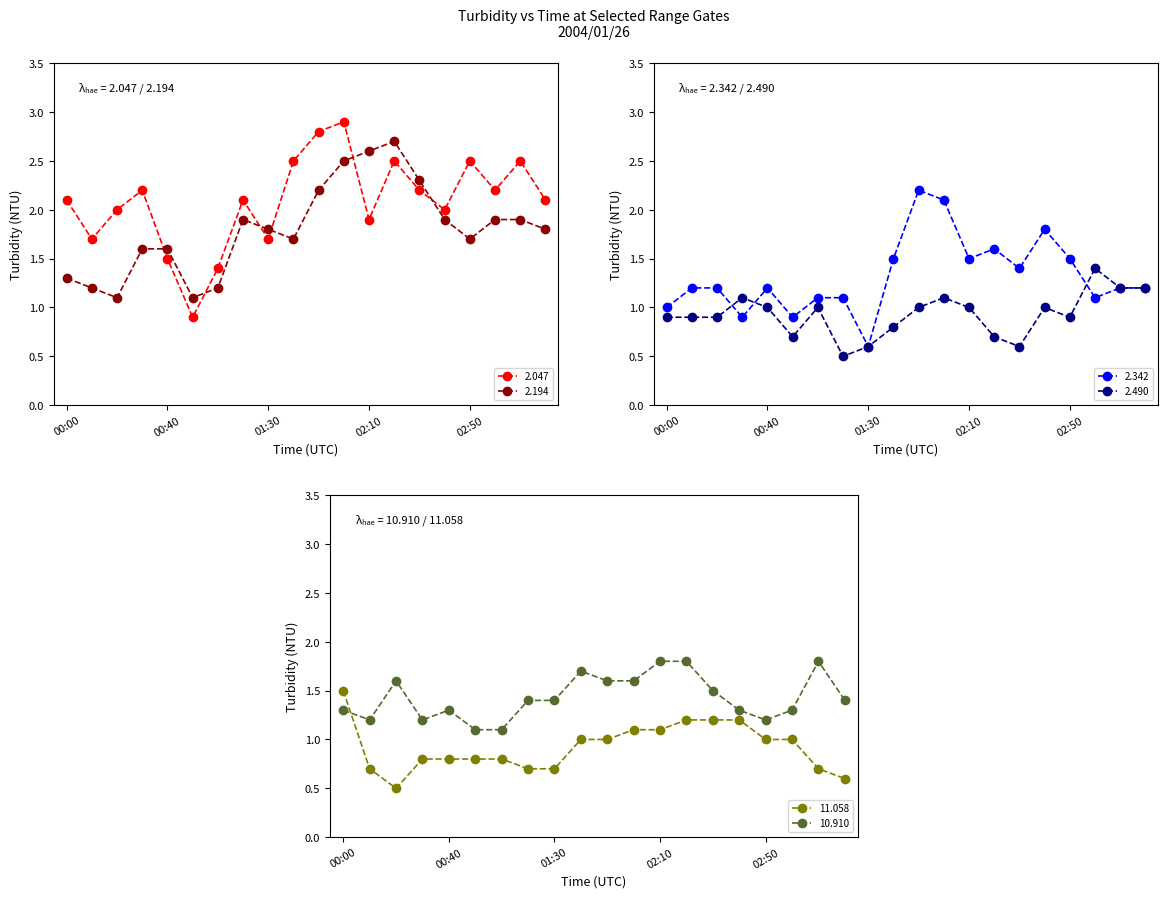

What is the difference between the highest and lowest values at 2004/01/26 02:40?

1.0